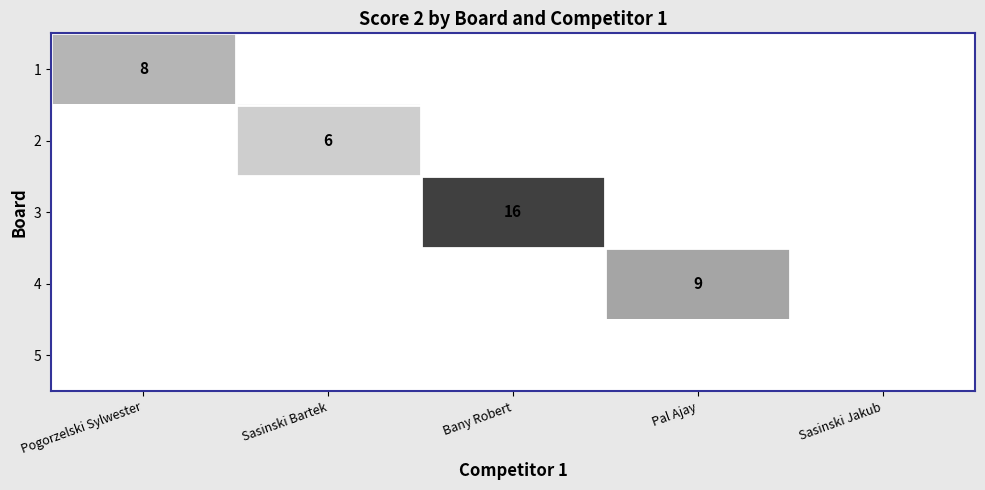

True or false: 4 has a value of 9 at Pal Ajay.

True